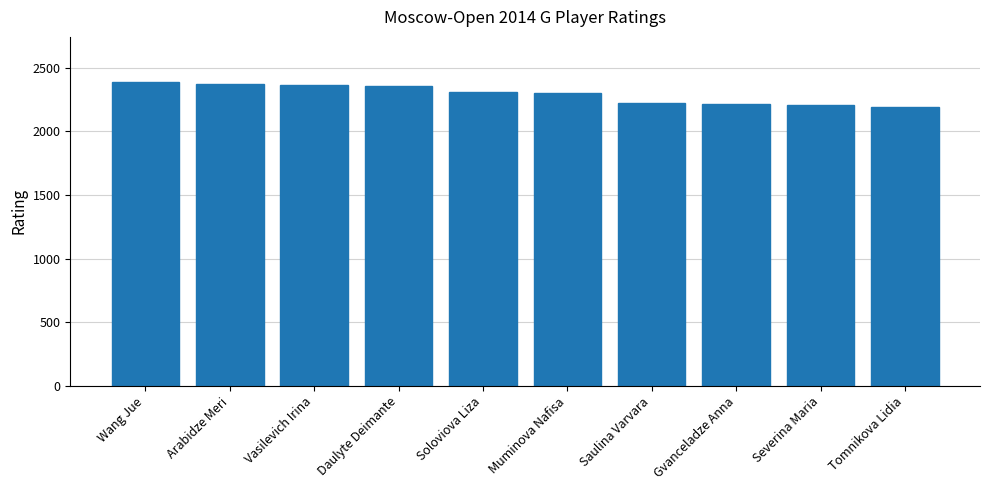

What is the greatest value displayed?

2386